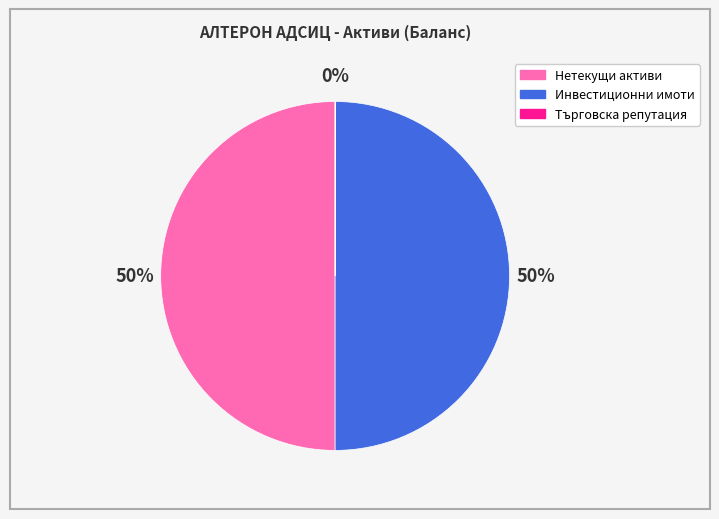

True or false: Инвестиционни имоти accounts for 50% of the total.

True